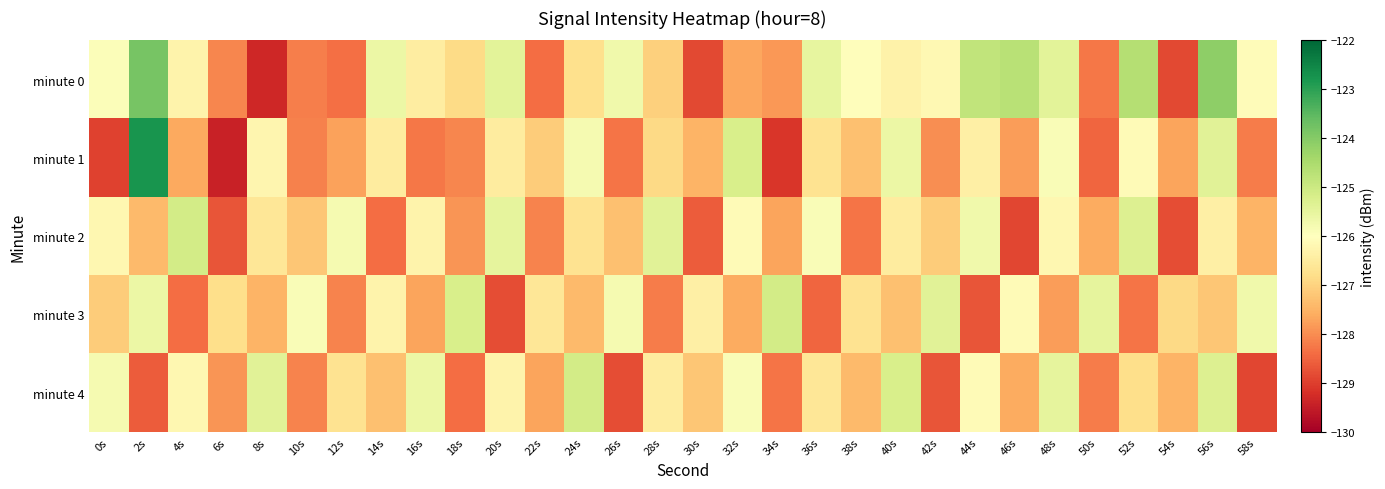

Which series has the widest spread of values?

minute 1